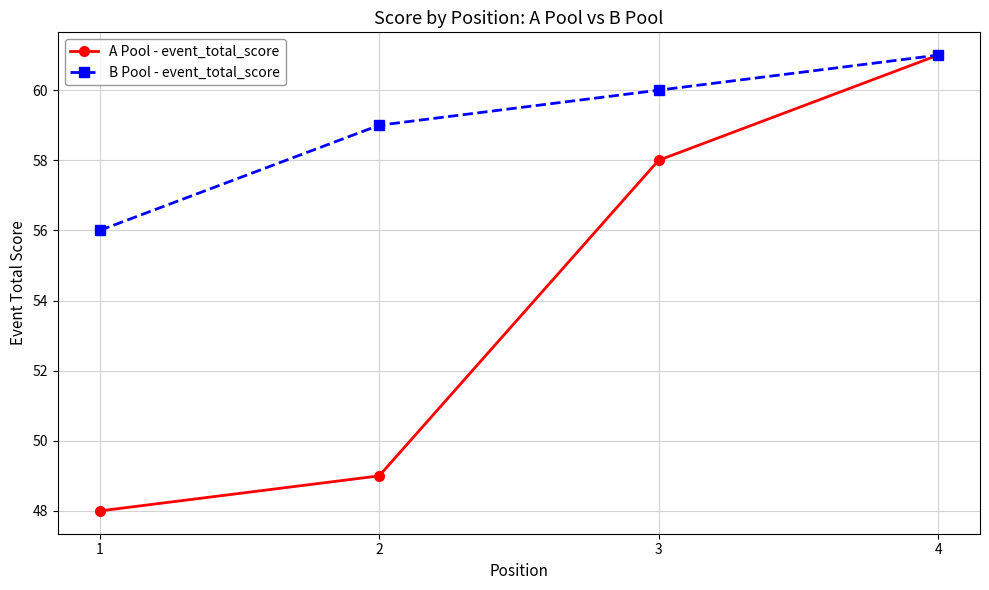

Does the chart display data point markers on the line(s)?

Yes